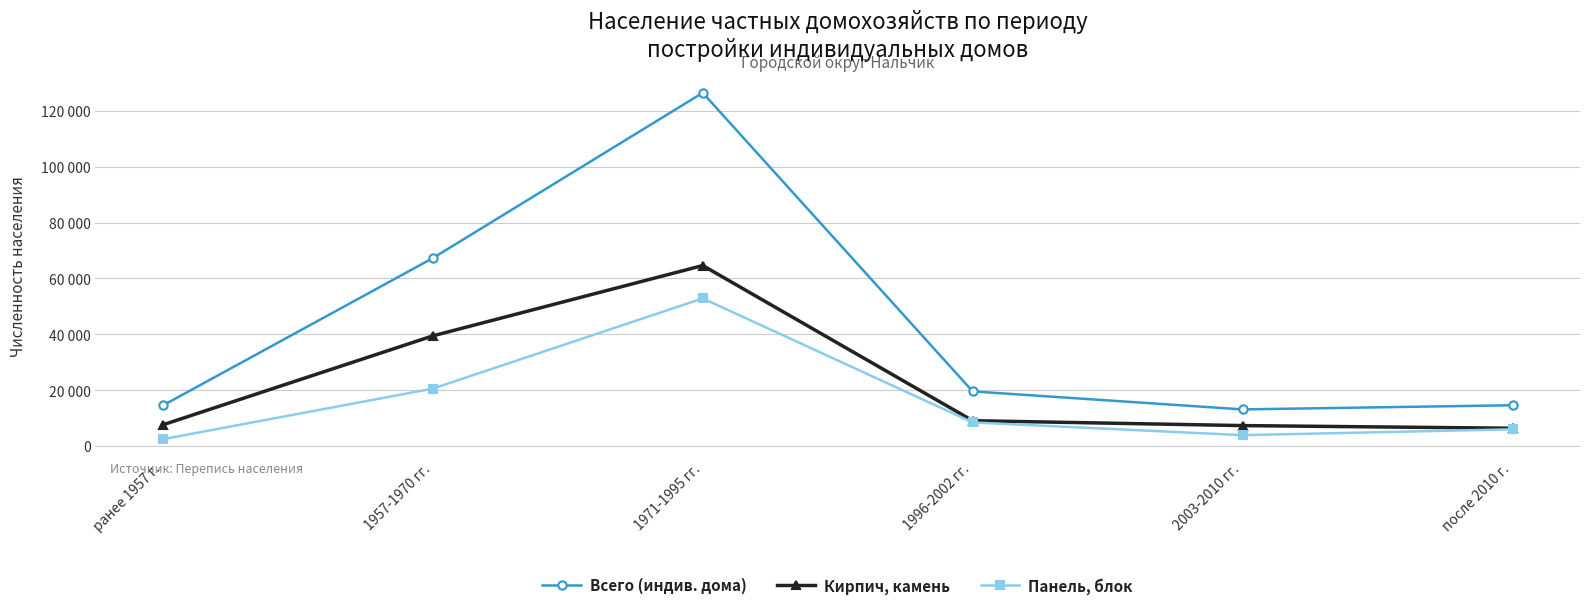

What are all the series names shown in the legend?

Всего (индив. дома), Кирпич, камень, Панель, блок